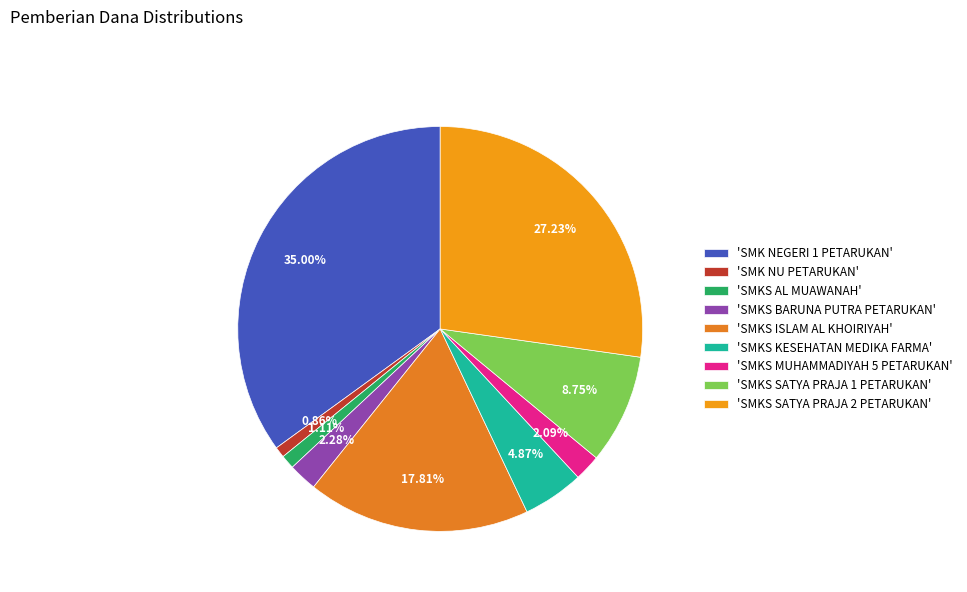

Which slice is the smallest?

SMK NU PETARUKAN